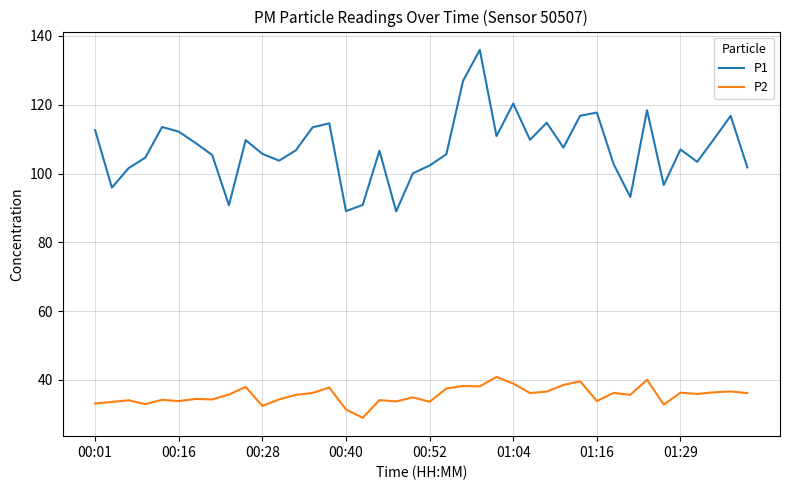

Rank the series by their maximum value, from lowest to highest.

P2, P1